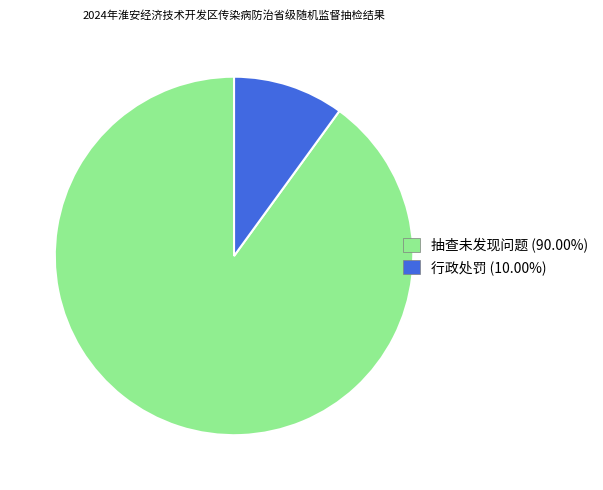

Combined, do 行政处罚 and 抽查未发现问题 account for over 50%?

Yes